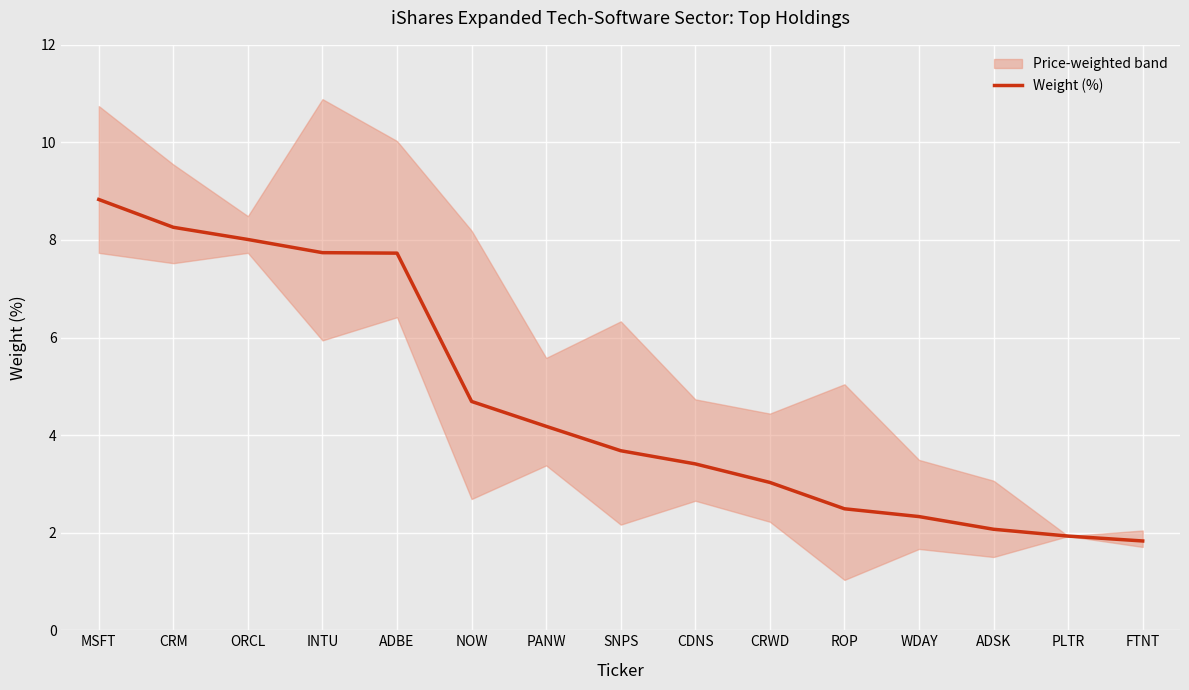

At which label does the data first exceed 3?

MSFT